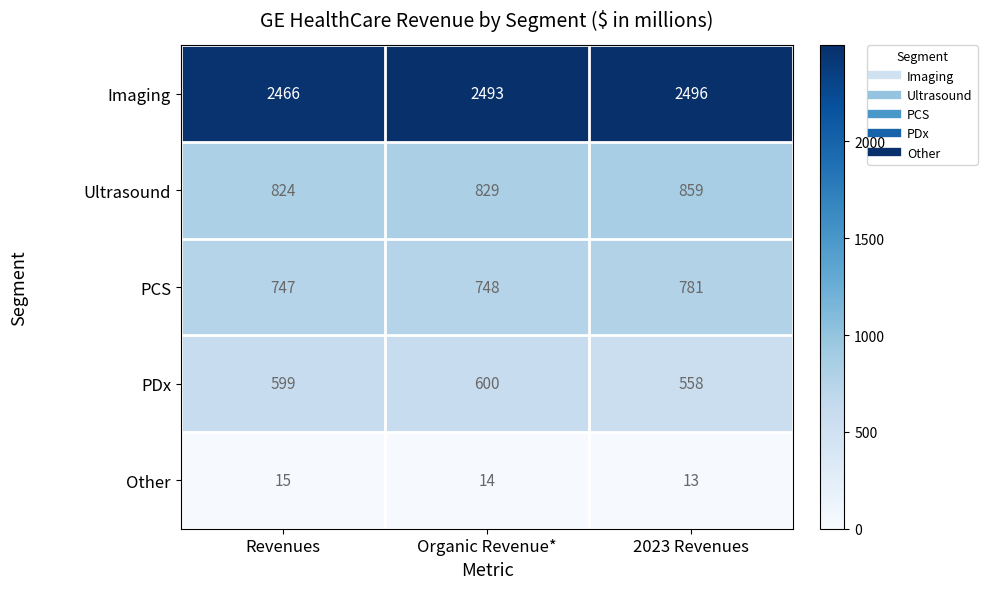

What is the difference between the highest and lowest values at Revenues?

2451